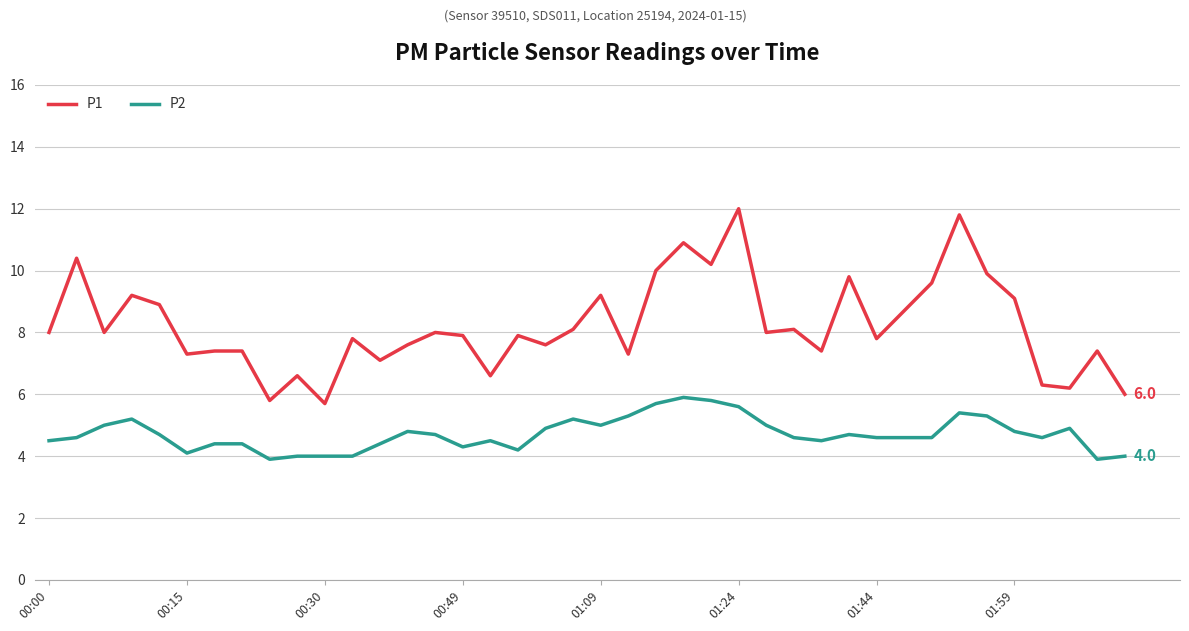

What is the greatest value displayed?

12.0